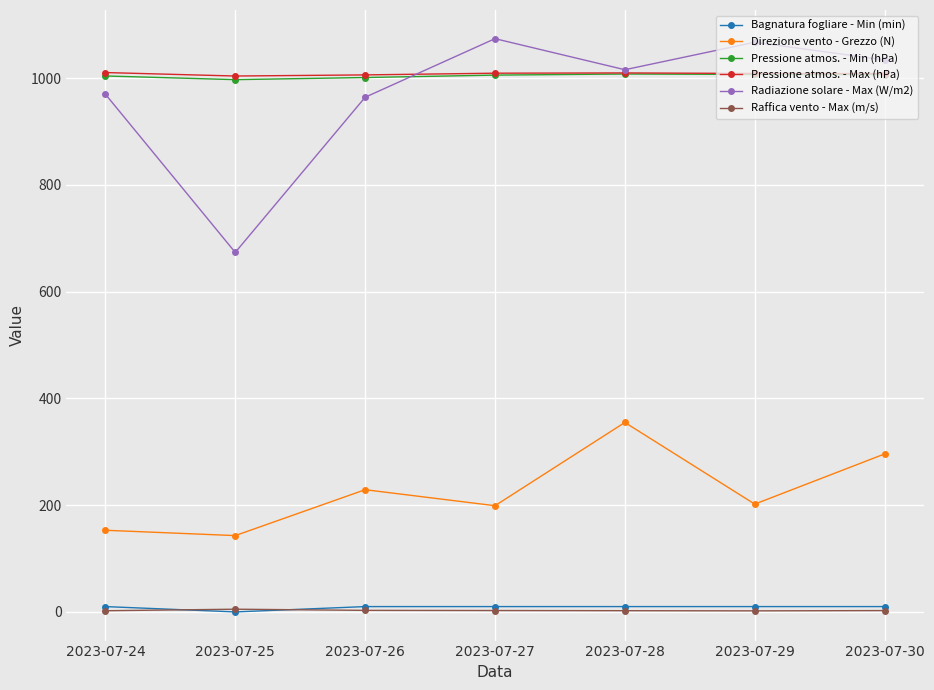

True or false: Raffica vento - Max (m/s) and Pressione atmos. - Min (hPa) intersect in this chart.

False